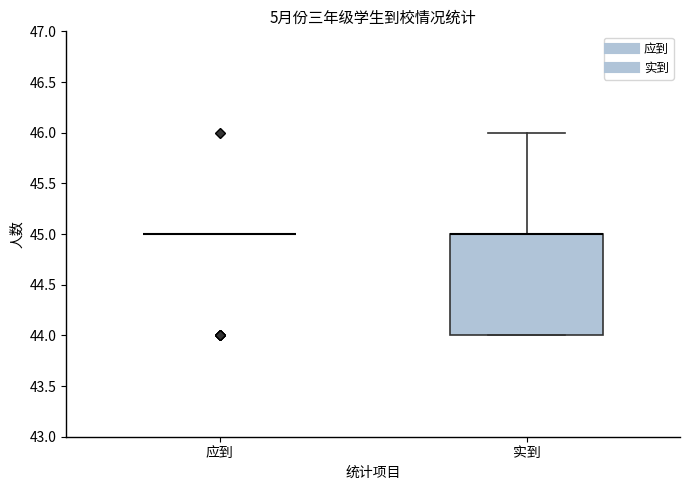

Where is the upper edge of the box for 实到 on the y-axis? The values are not printed on the chart, so give them approximately, as read against the axis.

45